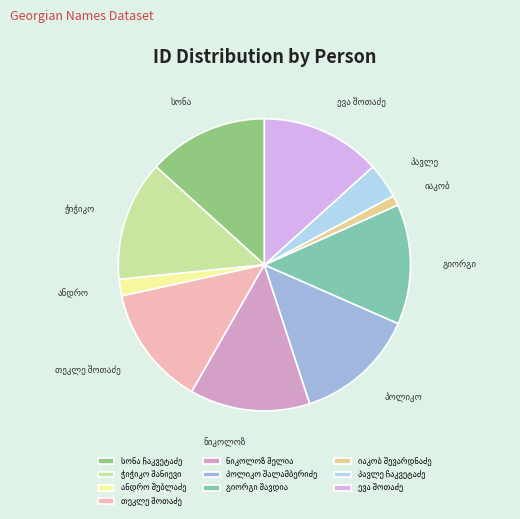

How many slices are in this pie chart?

10